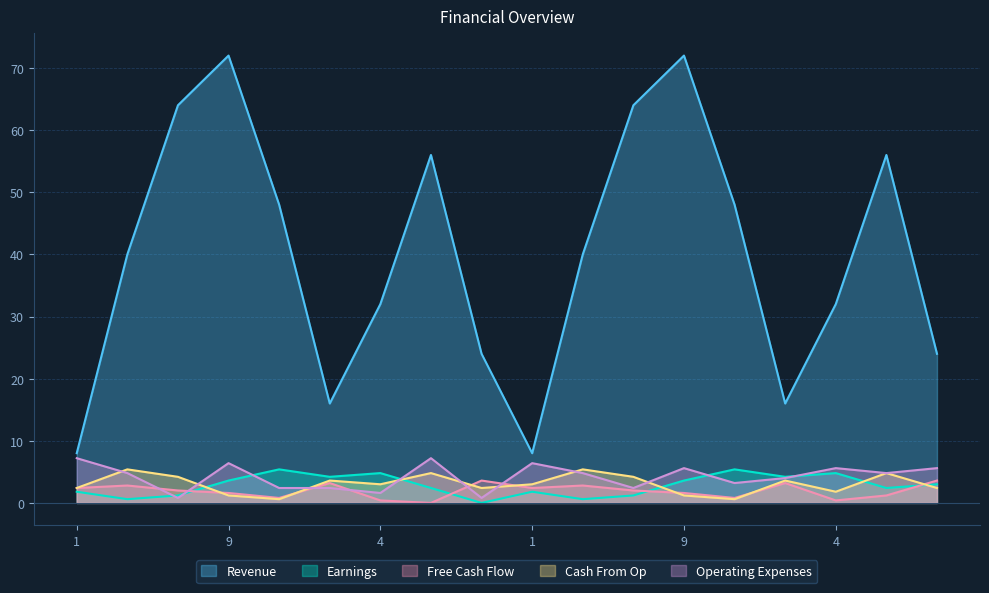

In Cash From Op, how many points are lower than both neighbors (excluding endpoints)?

5